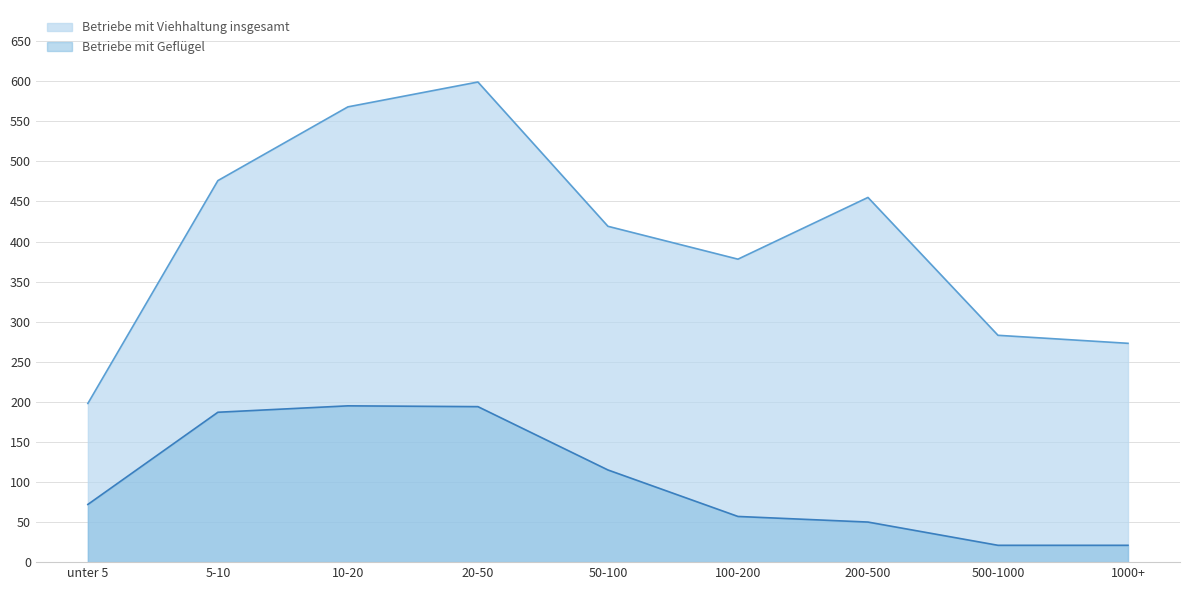

Reading left to right, transcribe all the data shown in this chart.

Betriebe mit Viehhaltung insgesamt: unter 5=198	5-10=476	10-20=568	20-50=599	50-100=419	100-200=378	200-500=455	500-1000=283	1000+=273
Betriebe mit Gefluegel: unter 5=72	5-10=187	10-20=195	20-50=194	50-100=115	100-200=57	200-500=50	500-1000=21	1000+=21